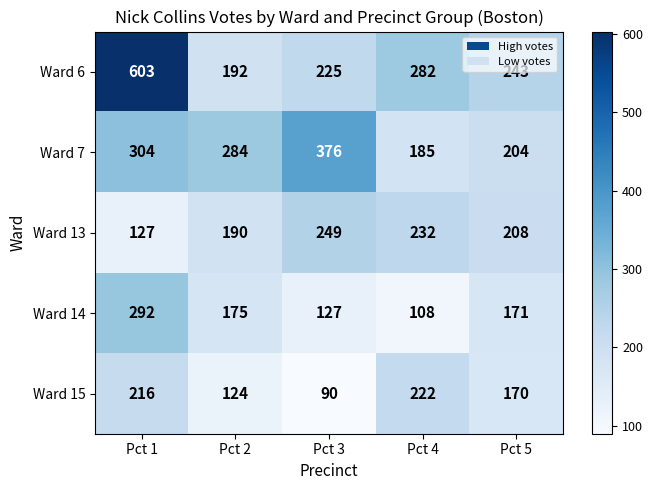

What is the minimum value for Ward 15?

90